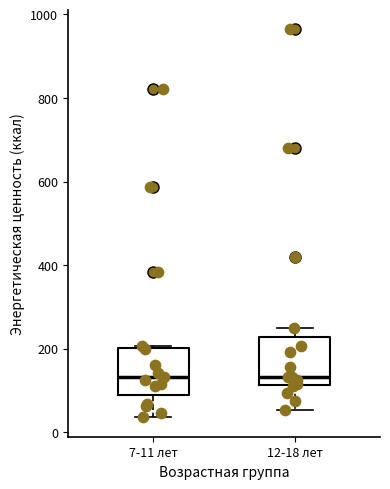

Where does the median line of the box for 12-18 лет sit on the y-axis? The values are not printed on the chart, so give them approximately, as read against the axis.

140